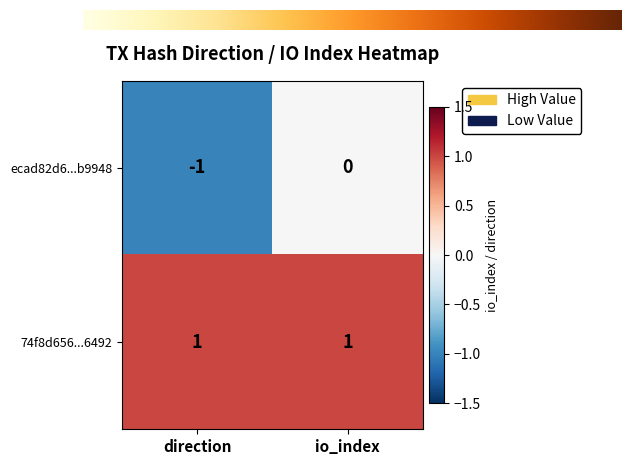

At direction, list the series in order from largest to smallest.

74f8d656...6492, ecad82d6...b9948